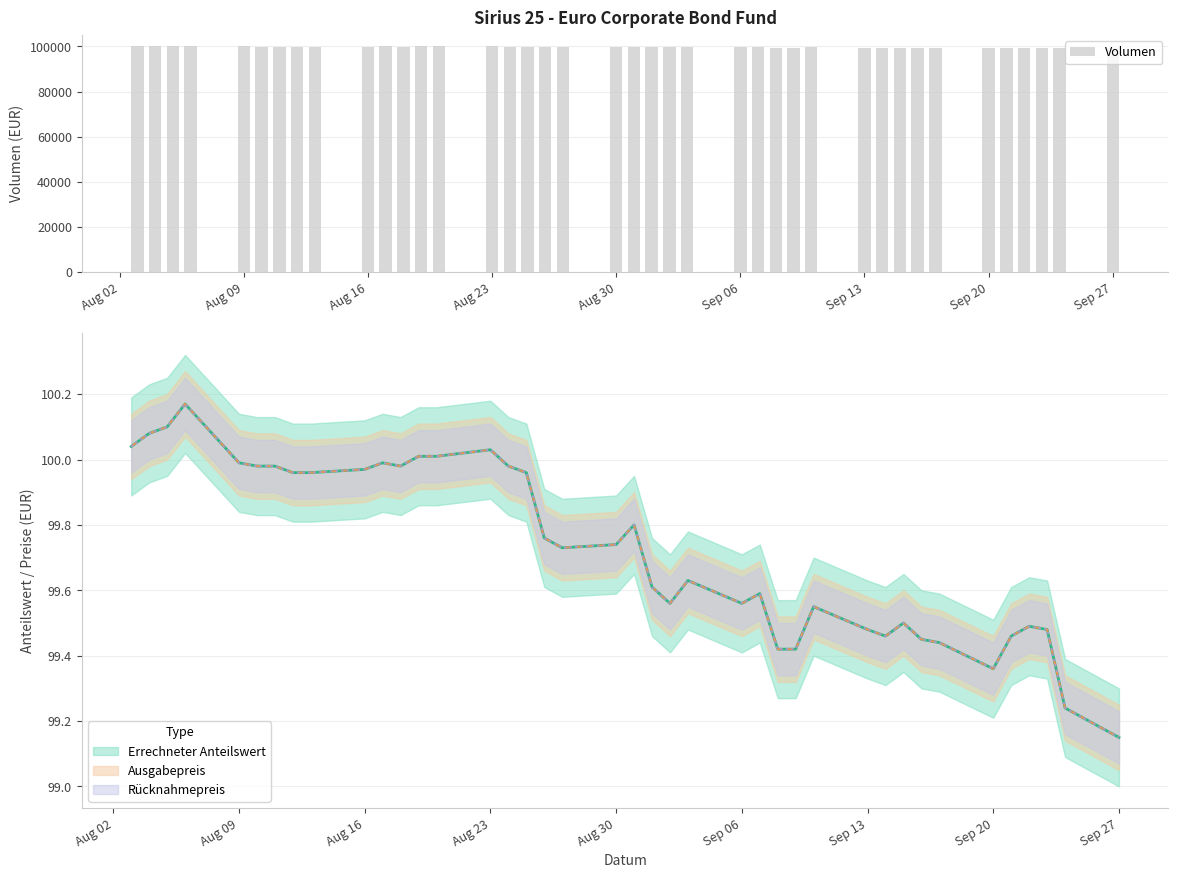

What is the average value?

99731.9